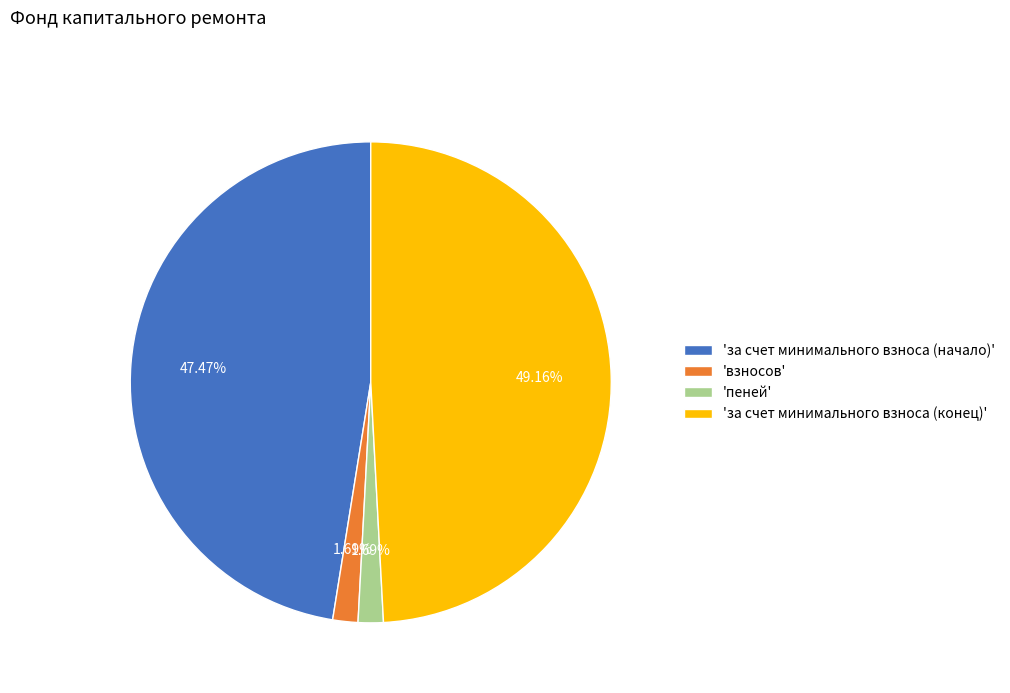

Between 'за счет минимального взноса (начало)' and 'пеней', which is larger?

'за счет минимального взноса (начало)'